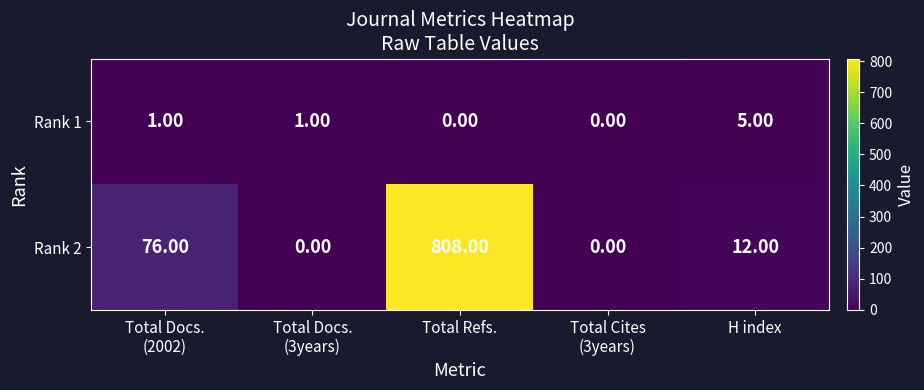

Which series has the widest spread of values?

Rank 2